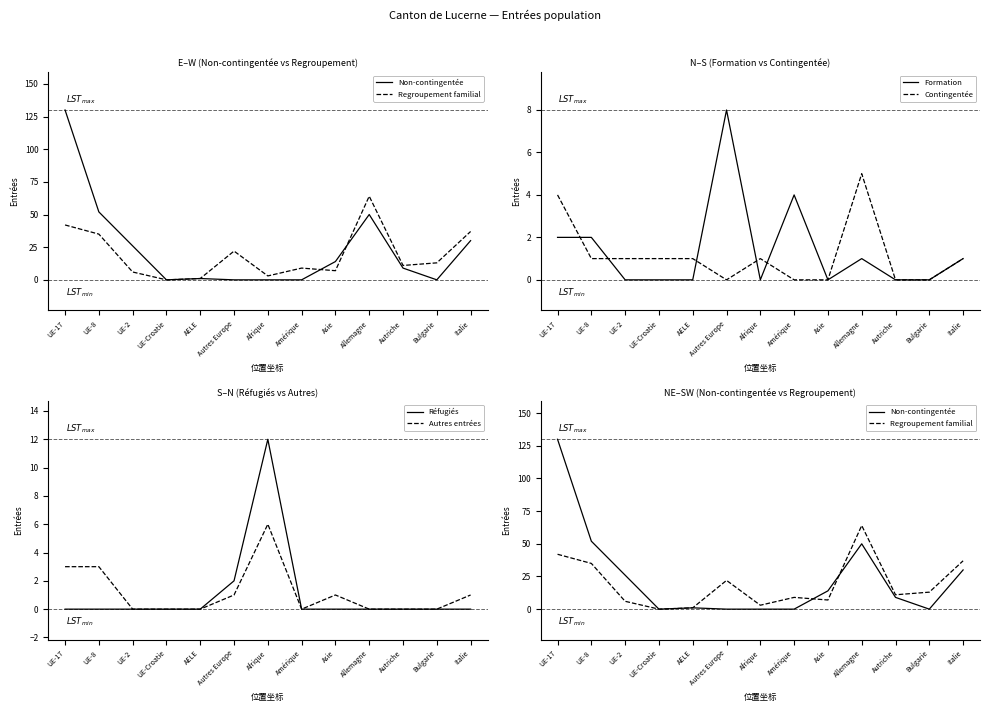

Where do Réfugiés and Formation first cross each other?

Autres Europe and Afrique